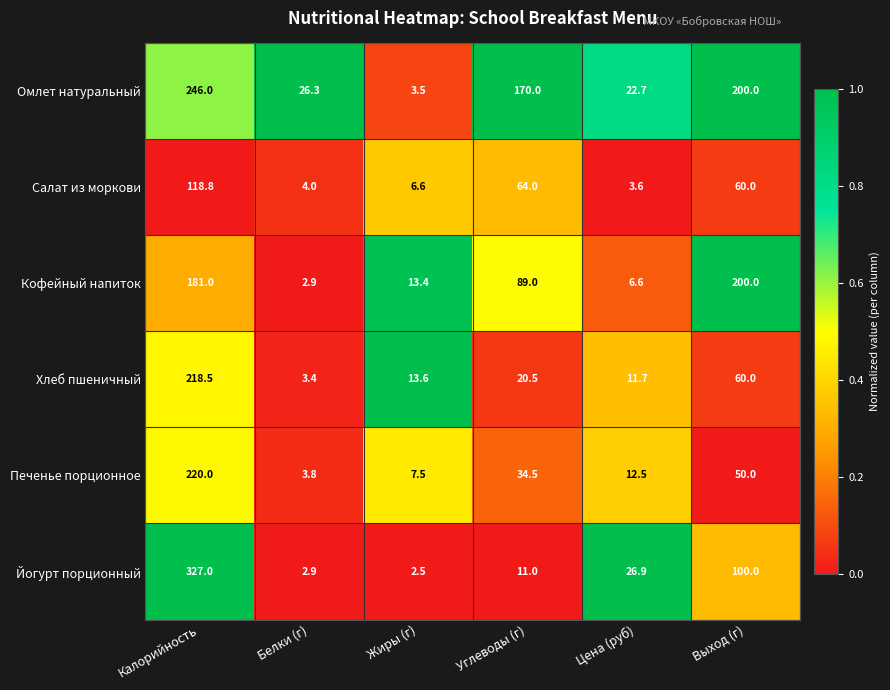

What is the sum of the Печенье порционное values at Жиры (г) and Выход (г)?

57.5